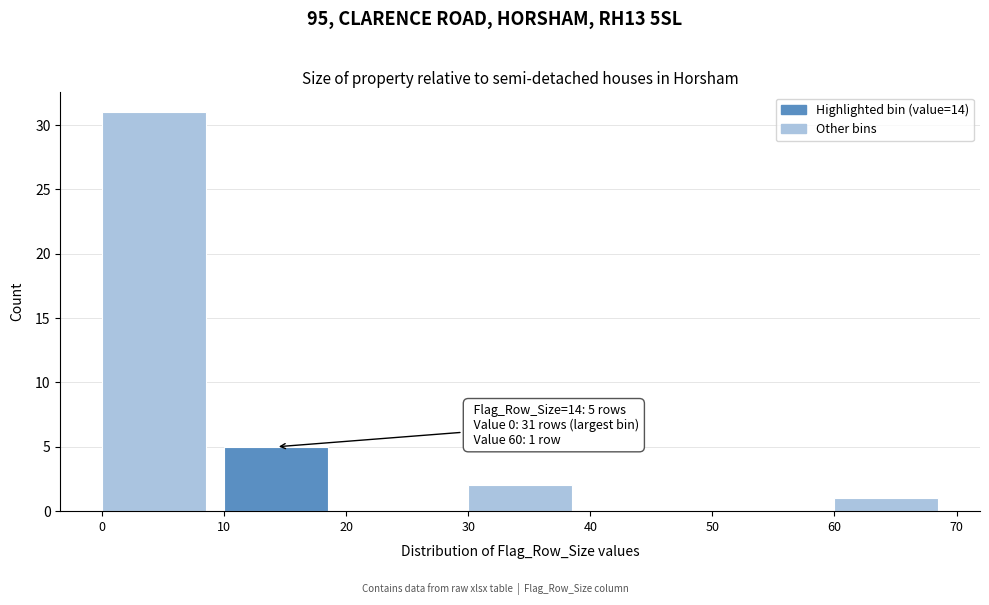

Over which range of the x-axis is the bar tallest?

0 to 10